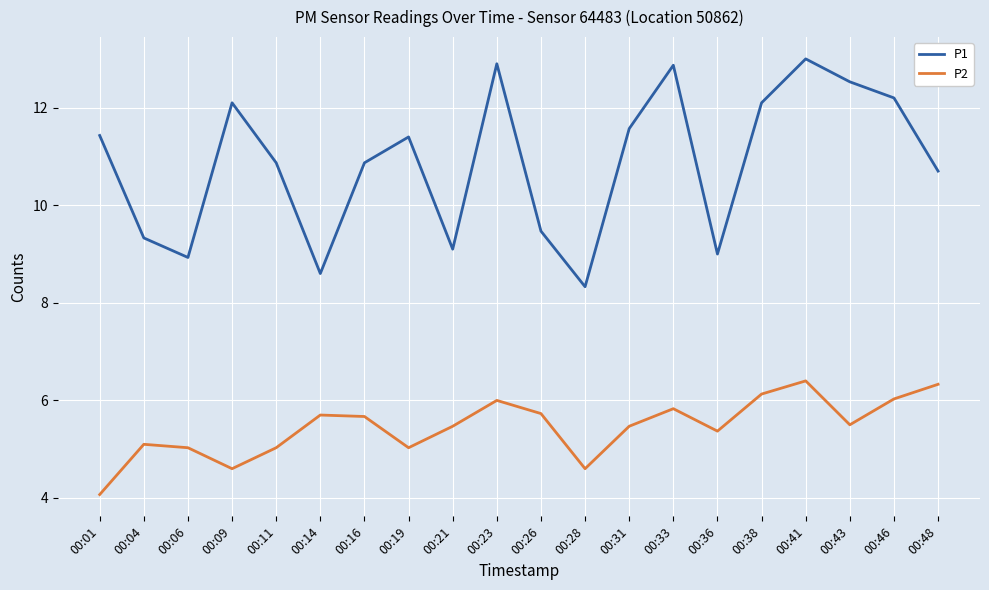

True or false: P2 and P1 cross at least once.

False